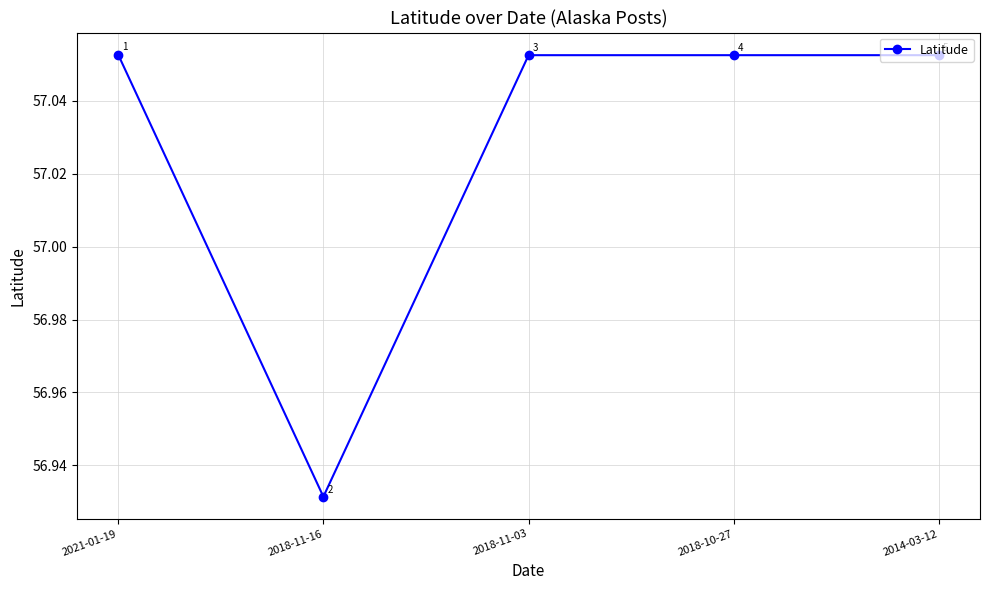

True or false: the data has more than 1 interior local peaks.

False